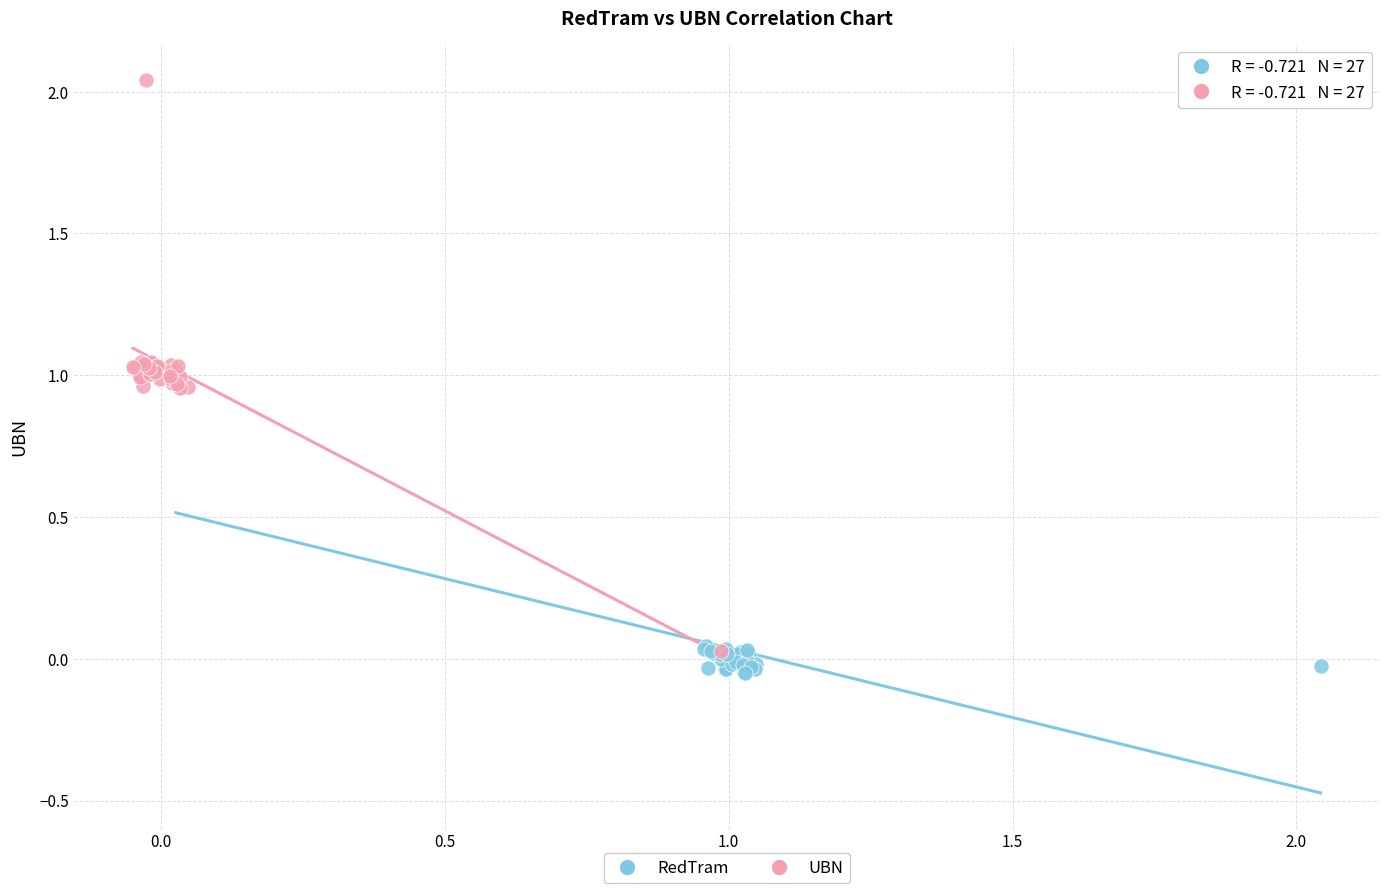

What are all the series names shown in the legend?

RedTram, UBN